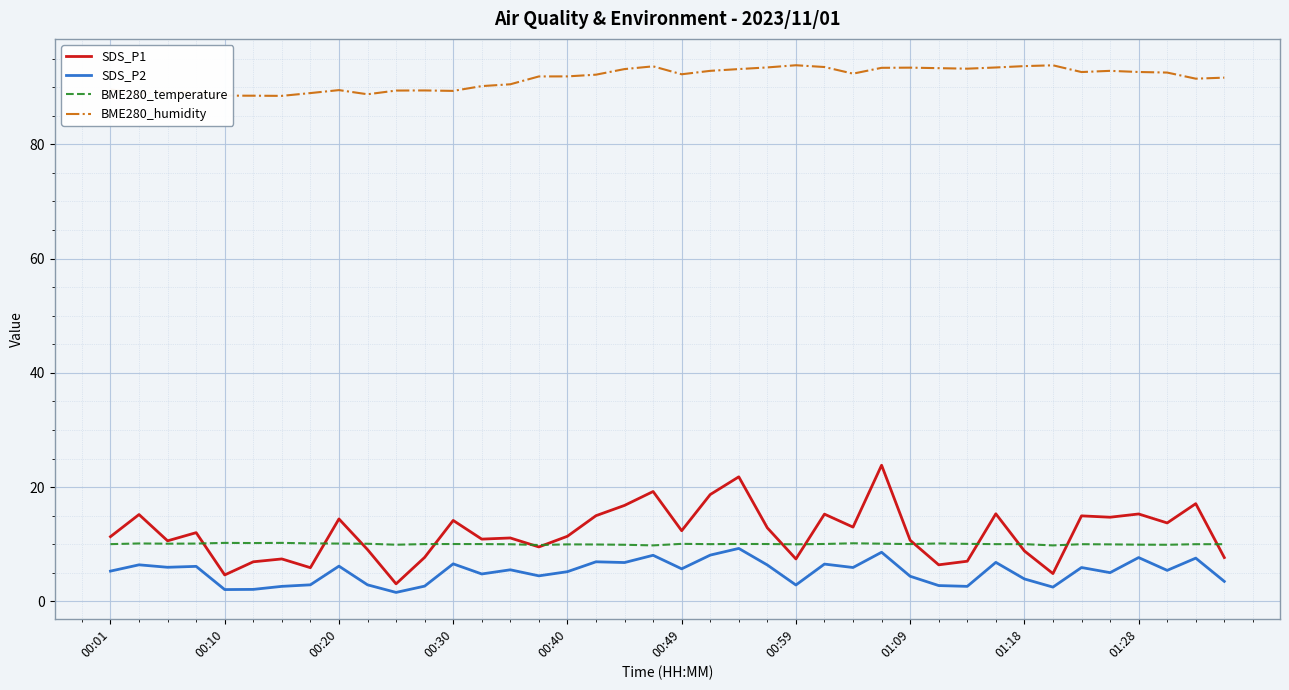

Which series has the largest total across all categories?

BME280_humidity